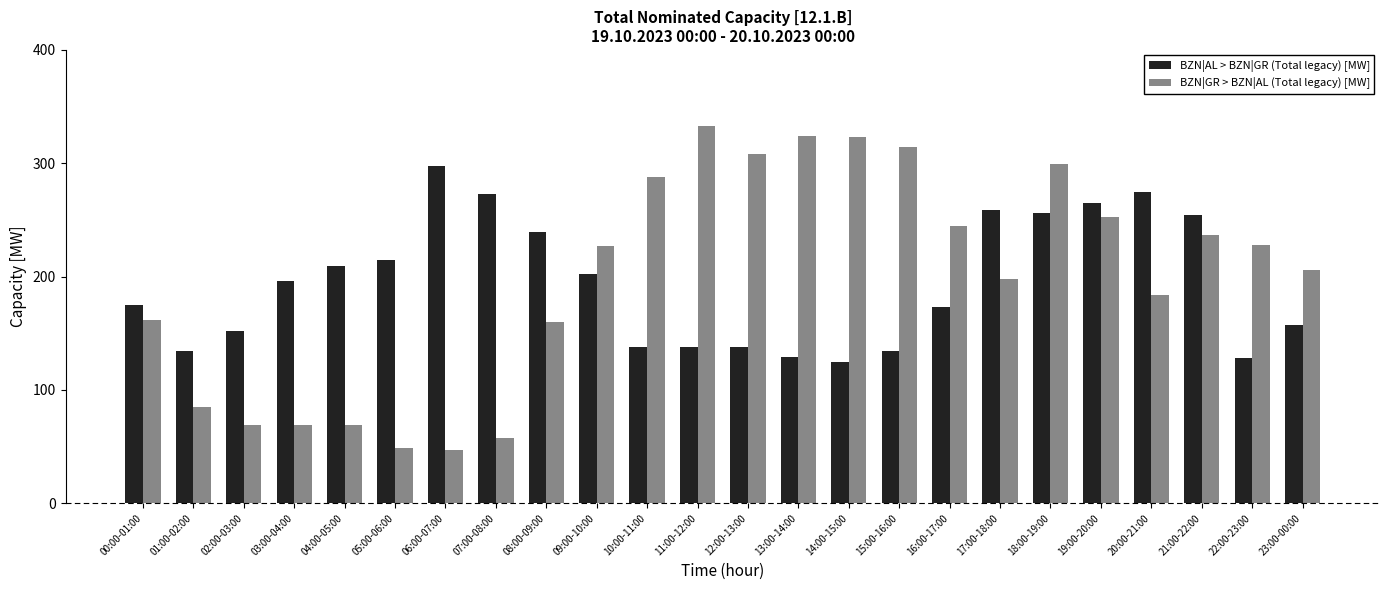

What is the difference between the BZN|GR > BZN|AL (Total legacy) [MW] values at 02:00-03:00 and 10:00-11:00?

219